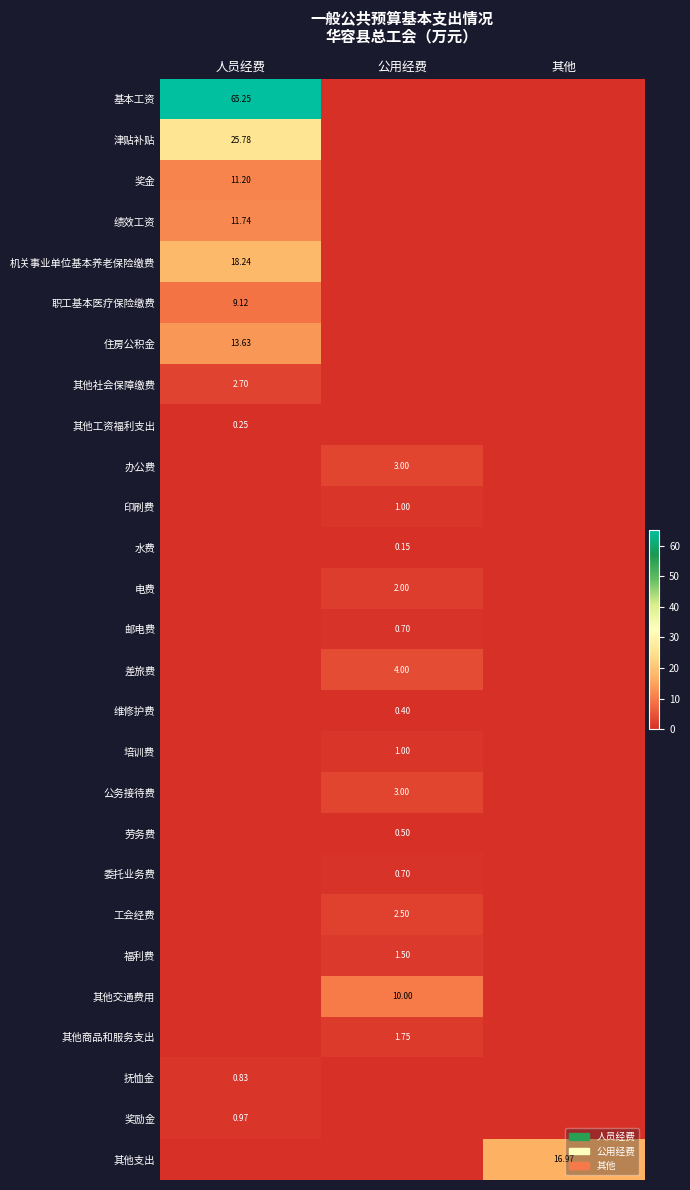

Is the value of 电费 at 人员经费 greater than the value of 公务接待费 at 人员经费?

No